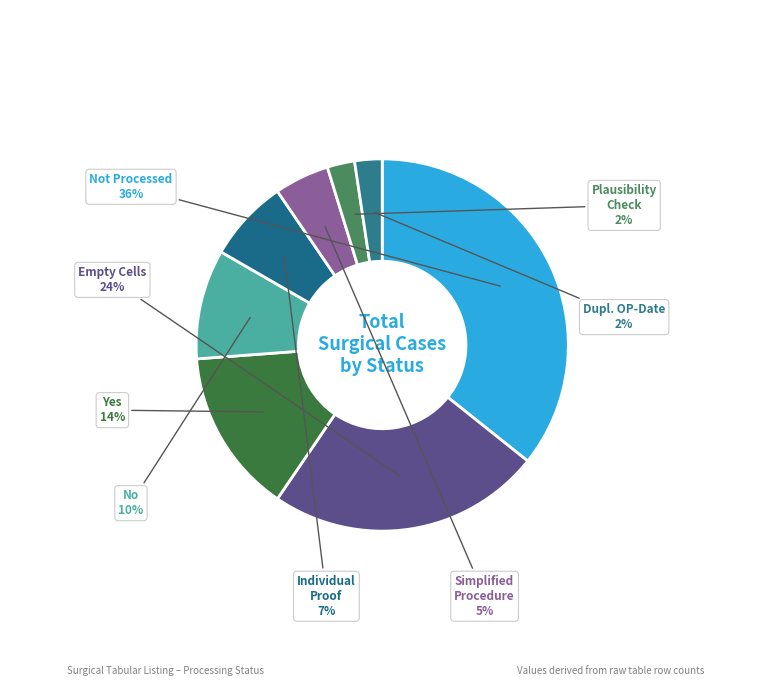

How many slices are in this pie chart?

8